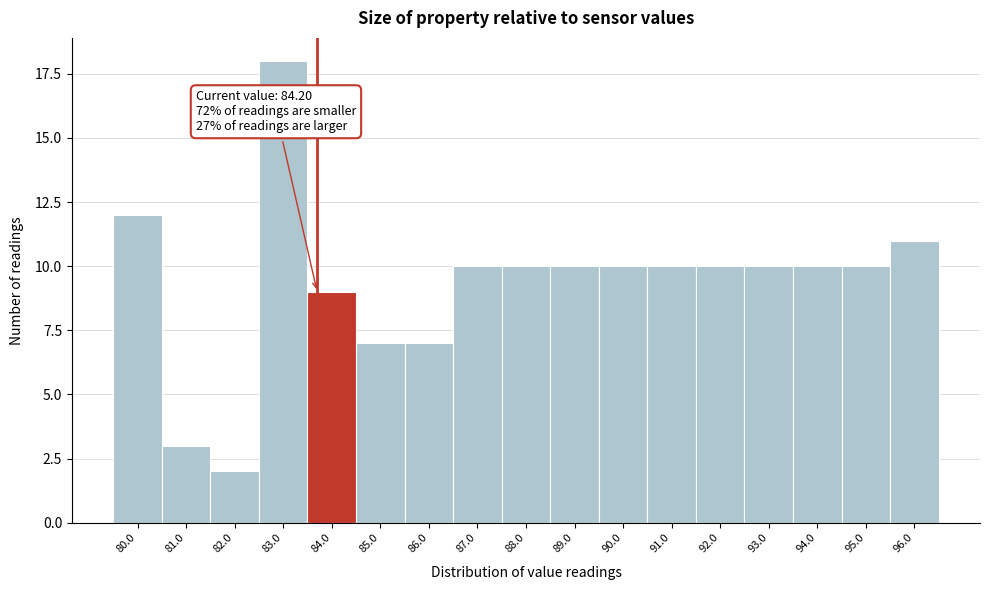

Reading left to right, what are all the values shown in this chart?

12	3	2	18	9	7	7	10	10	10	10	10	10	10	10	10	11